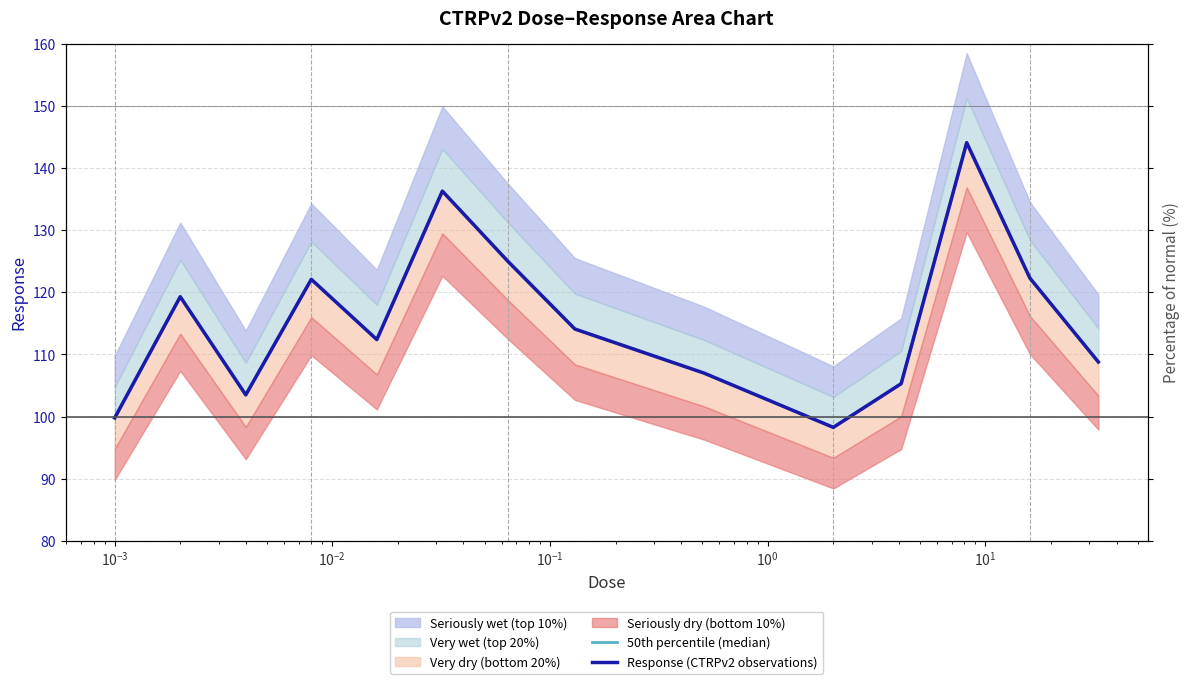

Which series has the largest range (max minus min)?

50th percentile (median)